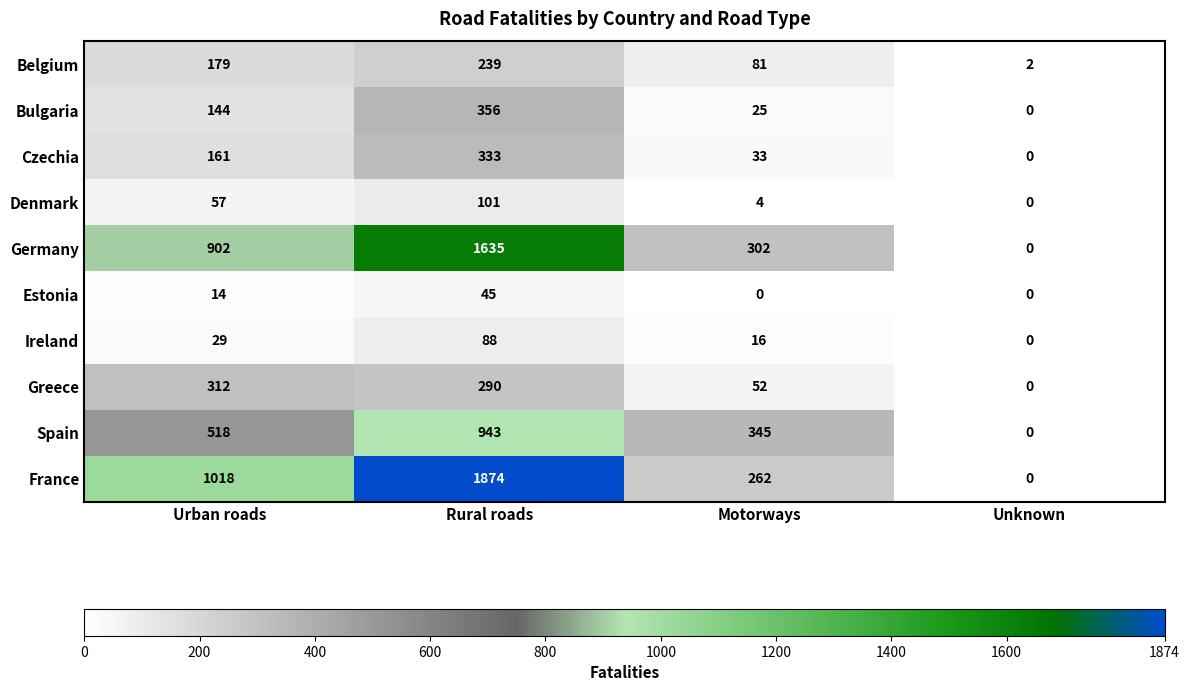

Between Urban roads and Rural roads, which series saw the biggest shift?

France